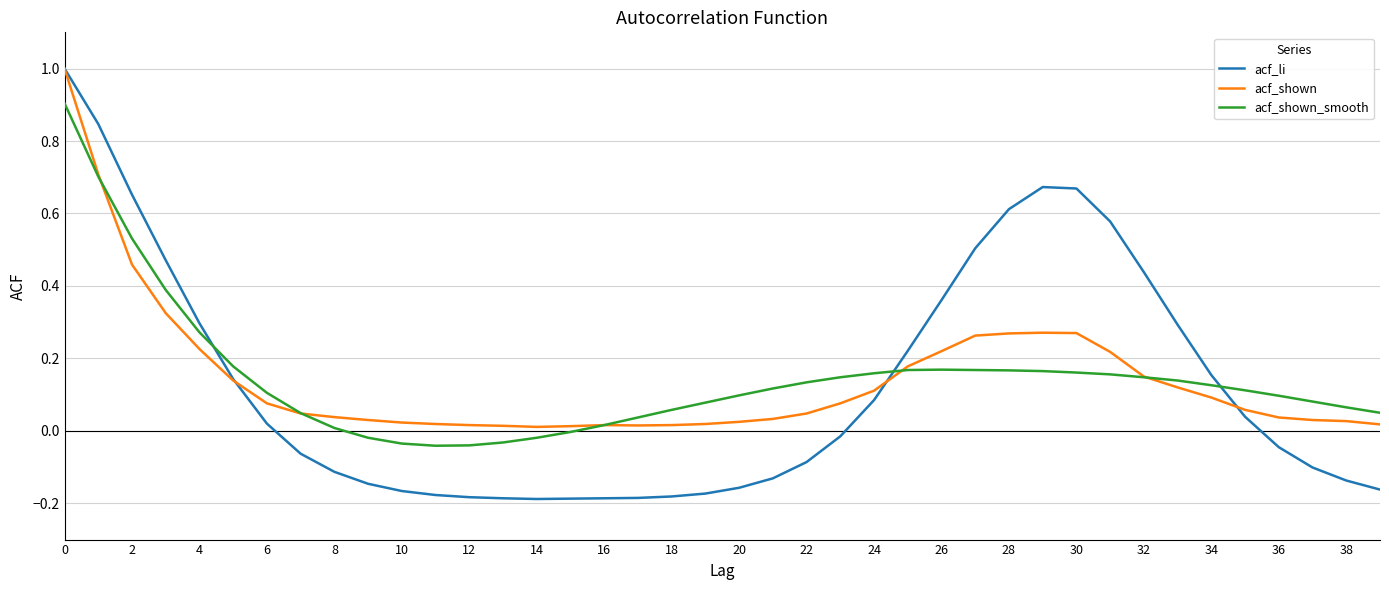

What is the difference between the maximum and minimum values in the acf_shown_smooth series?

0.9